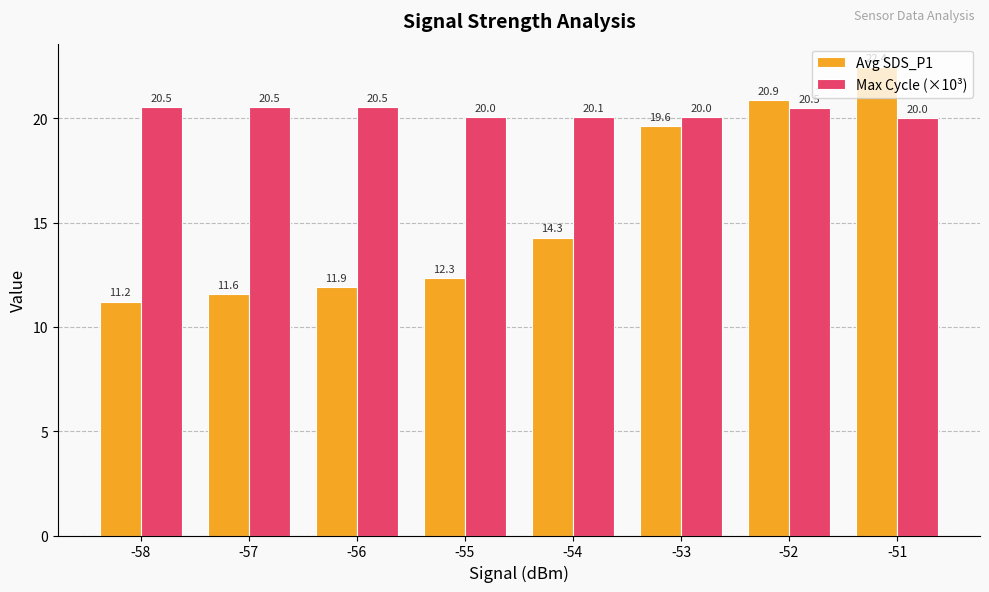

The Avg SDS_P1 series shows 27.2 at -52. True or false?

False